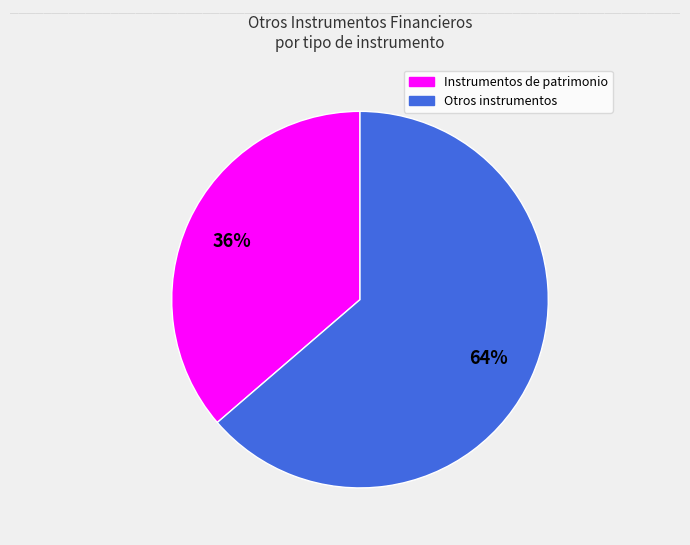

Is there a majority slice in this chart?

Yes